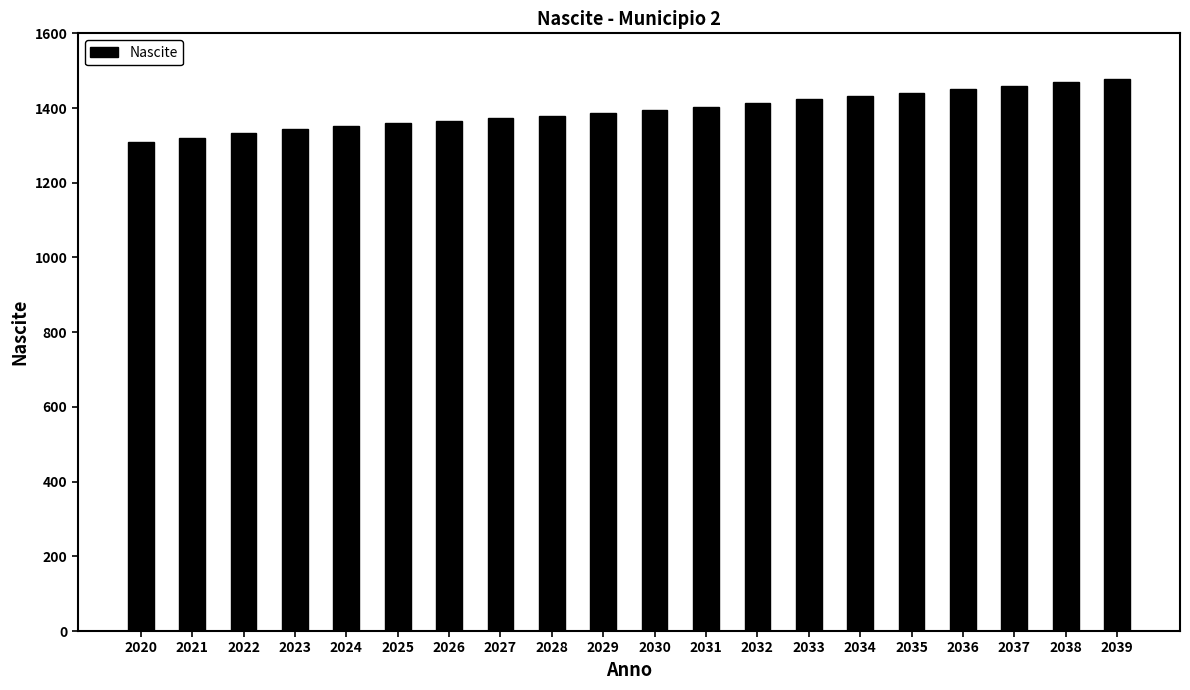

What is the value of the 9th bar from the left?

1379